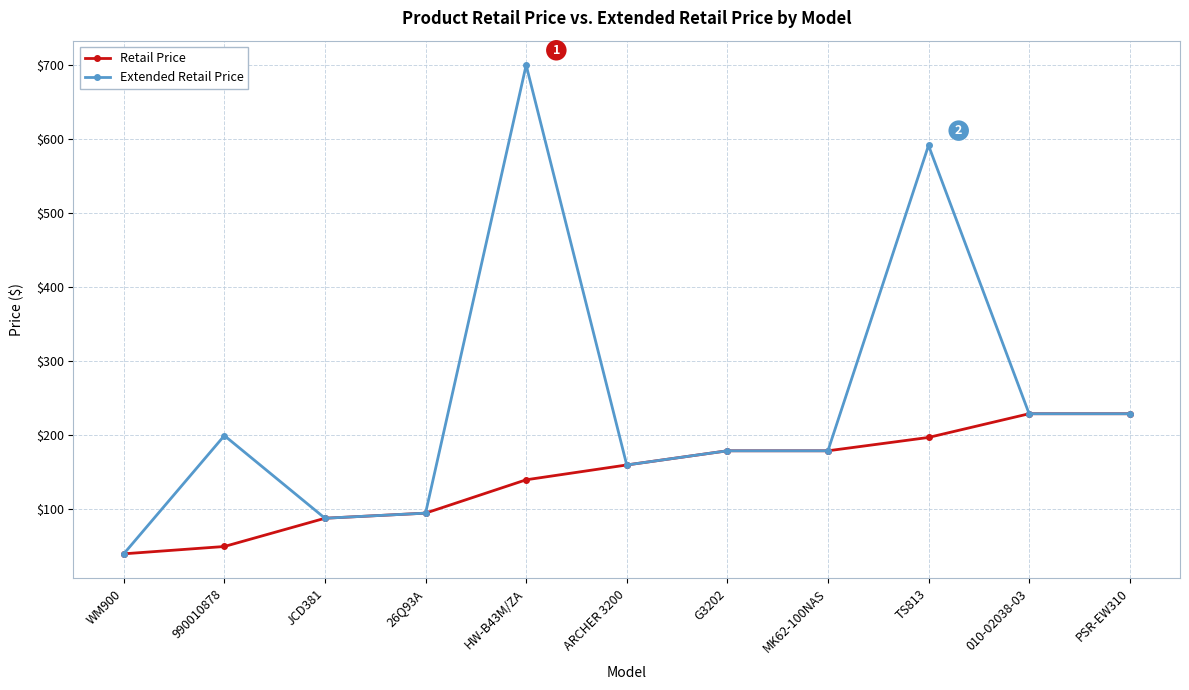

At which category is the sum across all series the highest?

HW-B43M/ZA